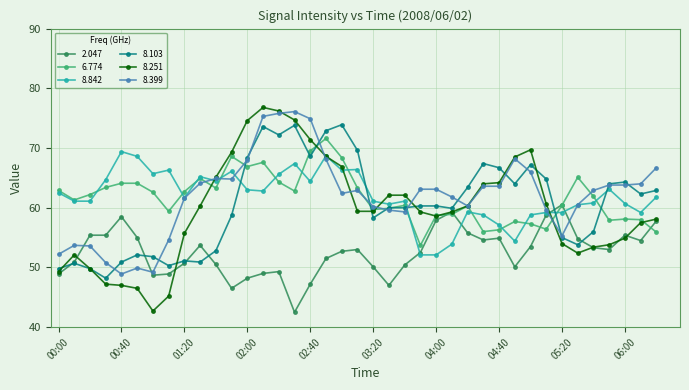

List the series in order of their peak value, highest first.

8.251, 8.399, 8.103, 6.774, 8.842, 2.047